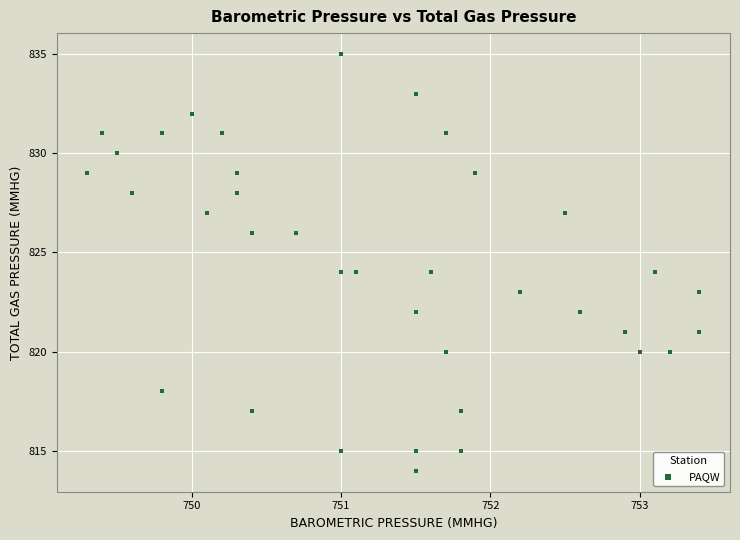

What is the range of Y values (max minus min)?

21